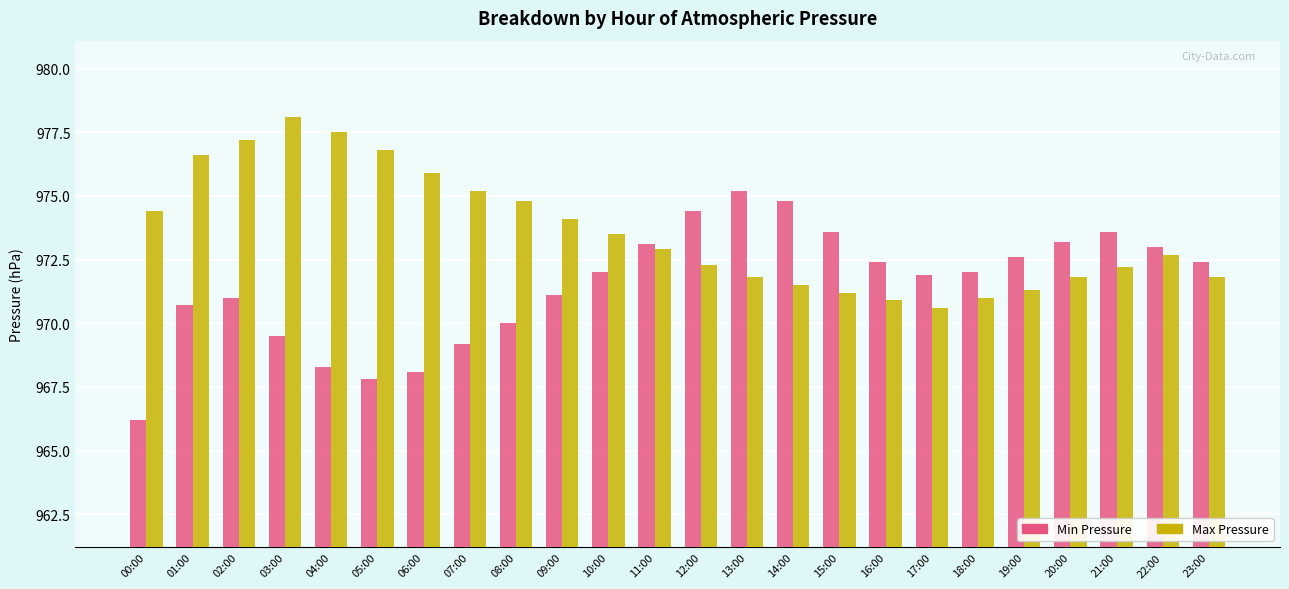

At how many categories does at least one series exceed 970?

24